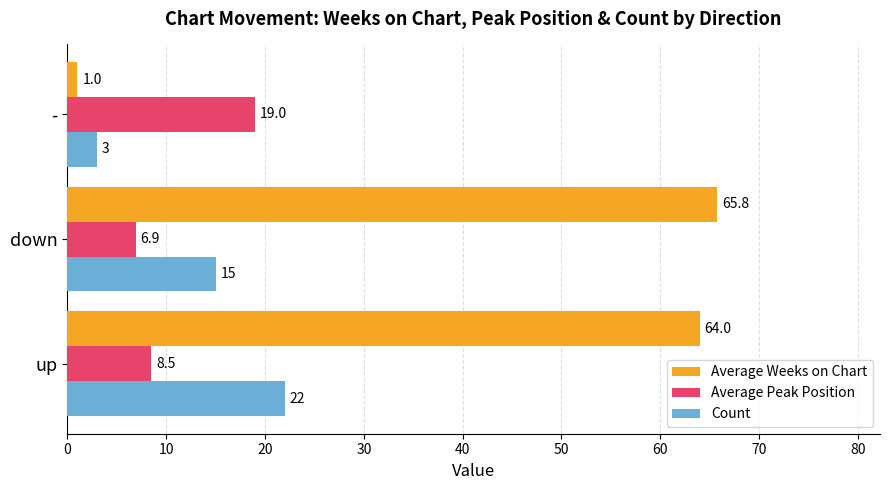

Which series has the largest total across all categories?

Average Weeks on Chart